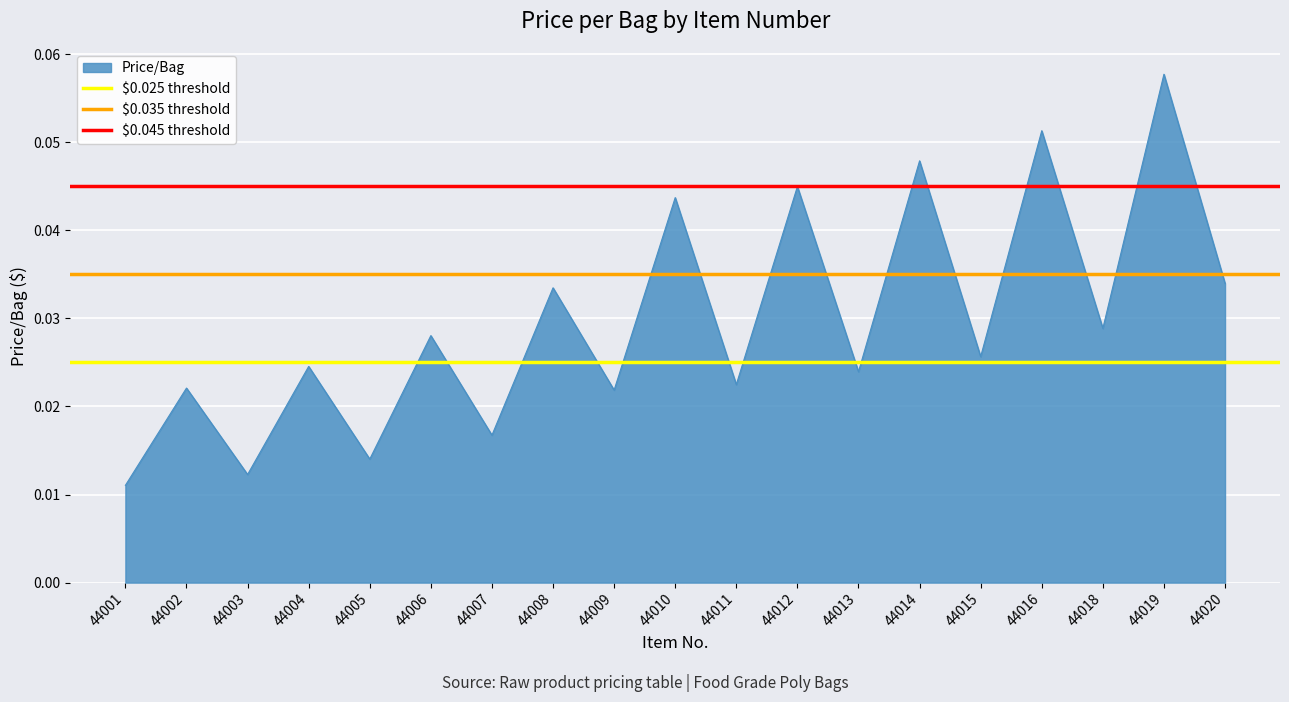

Is it true that $0.025 threshold equals 0.0 at 44002?

False